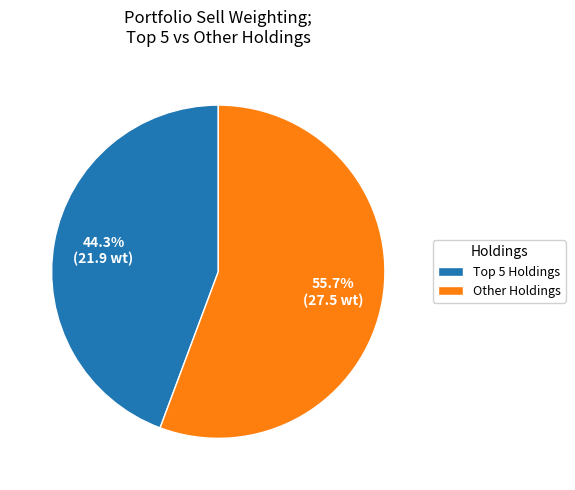

How many slices are in this pie chart?

2